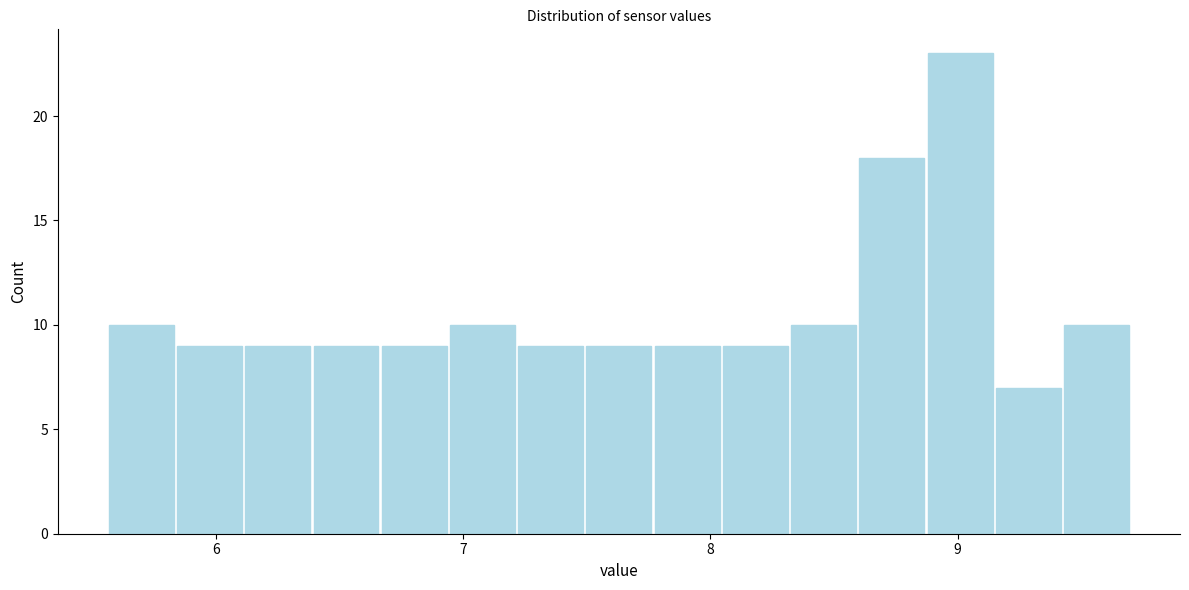

Read against the x-axis, roughly where is the centre of the tallest bar?

9.0